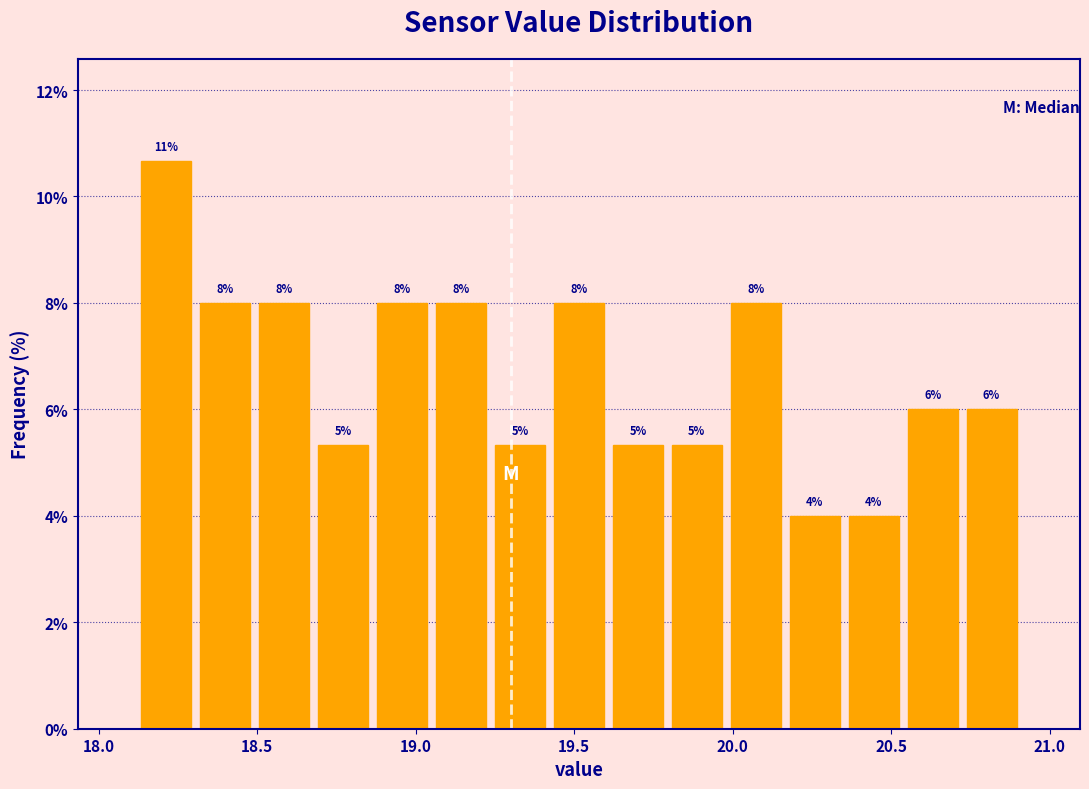

Read against the x-axis, roughly where is the centre of the tallest bar?

18.20